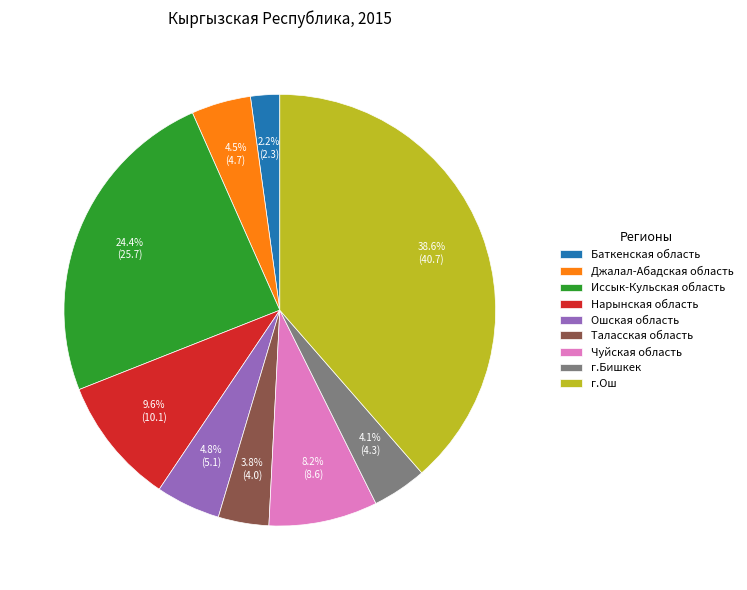

Does Ошская область represent more than half of the total?

No